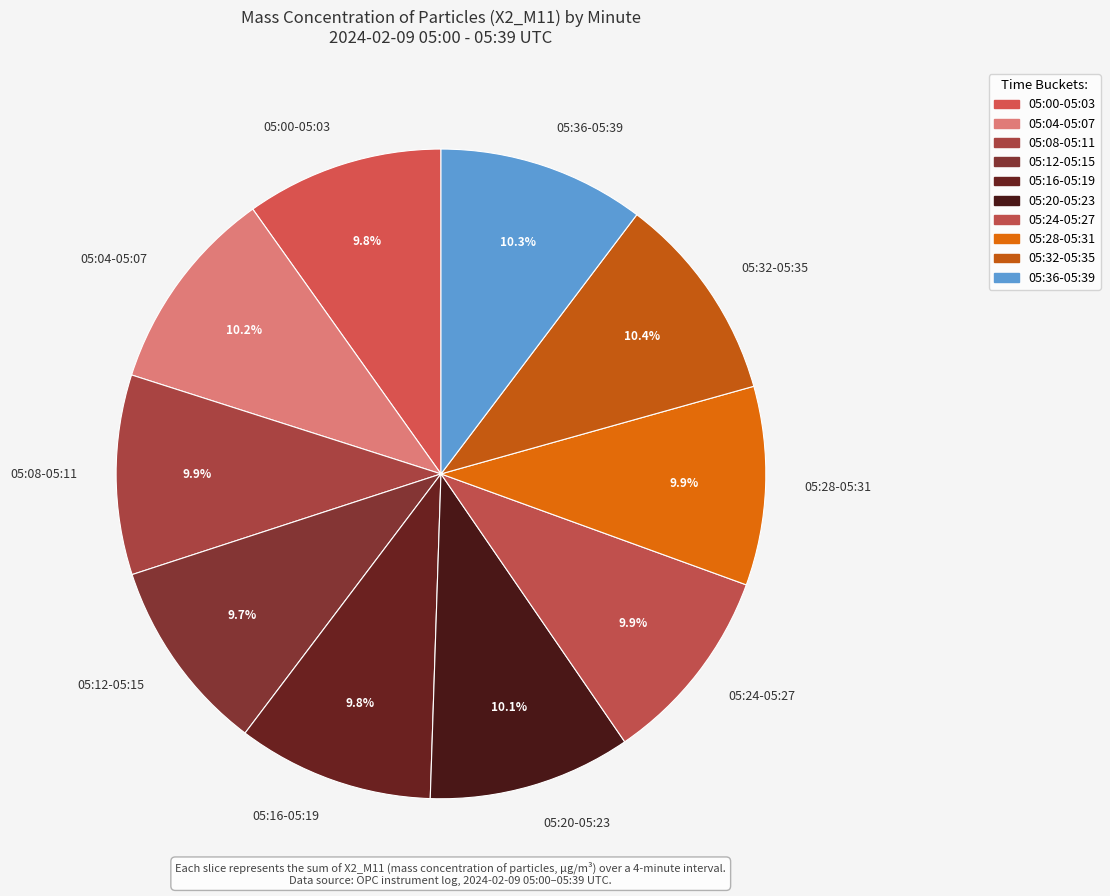

How many slices are in this pie chart?

10